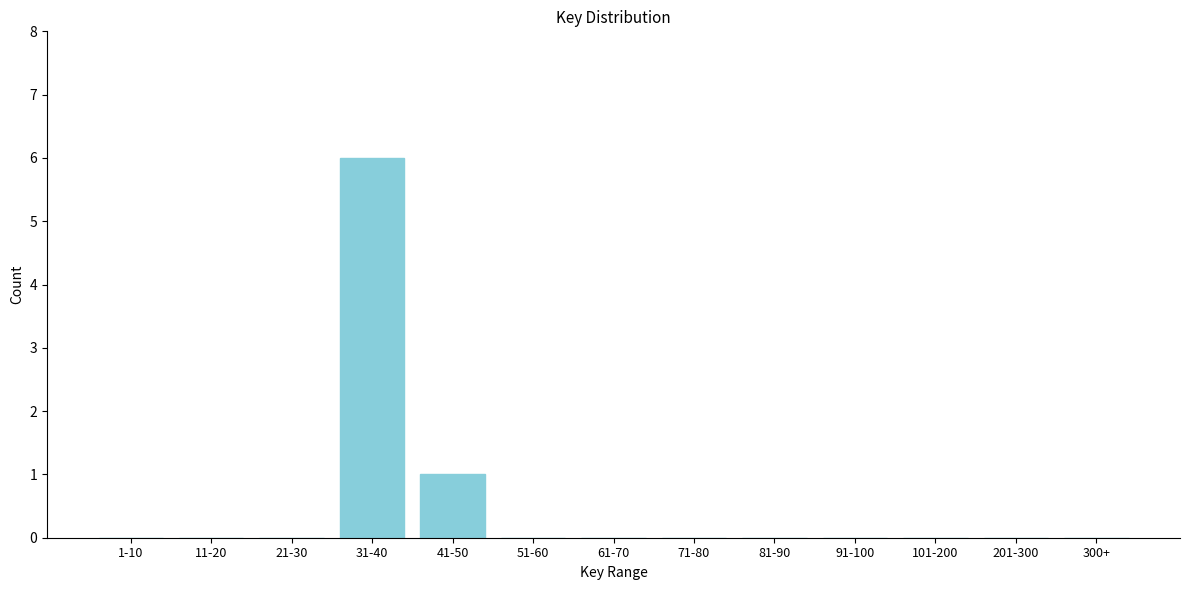

Reading left to right, transcribe all the data shown in this chart.

1-10=0	11-20=0	21-30=0	31-40=6	41-50=1	51-60=0	61-70=0	71-80=0	81-90=0	91-100=0	101-200=0	201-300=0	300+=0